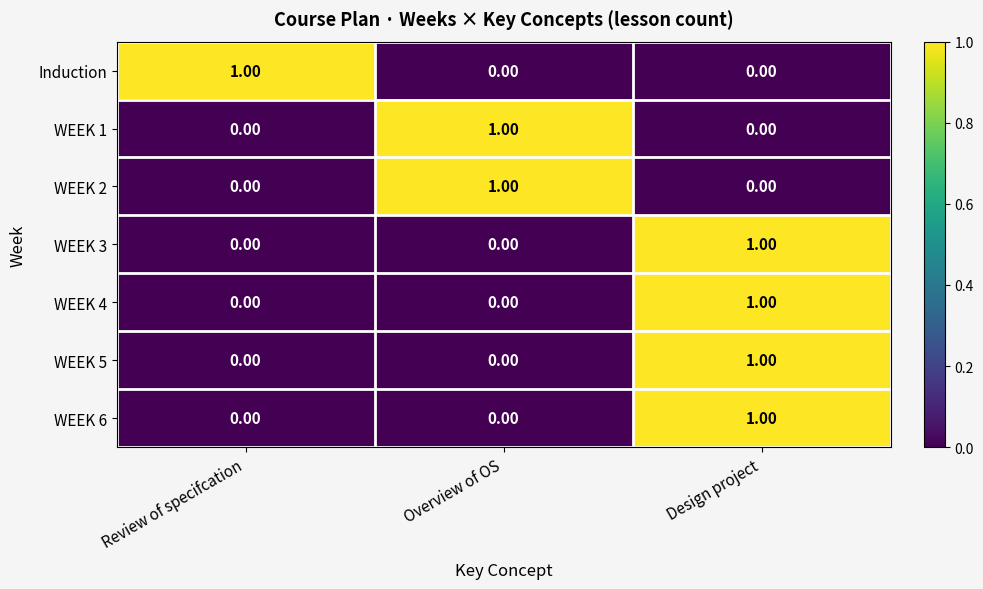

At which label does WEEK 6 reach its peak?

Design project